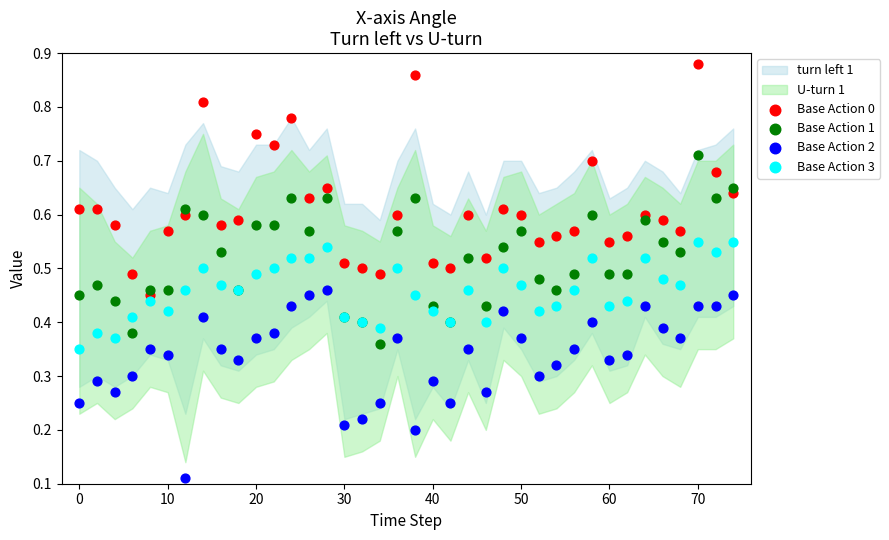

Which series reaches the minimum Y coordinate?

Base Action 2